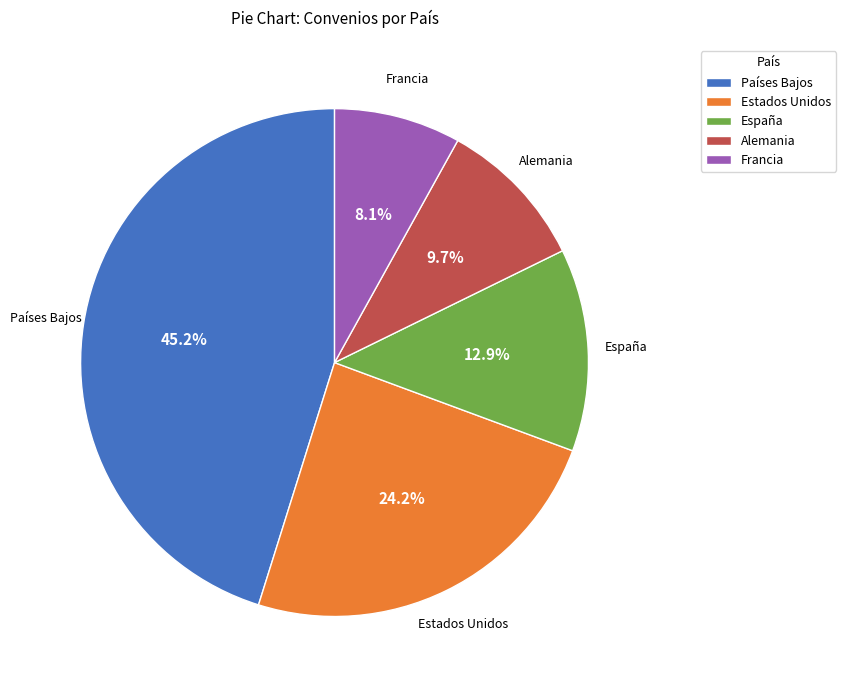

Is there any slice that represents more than half of the pie?

No